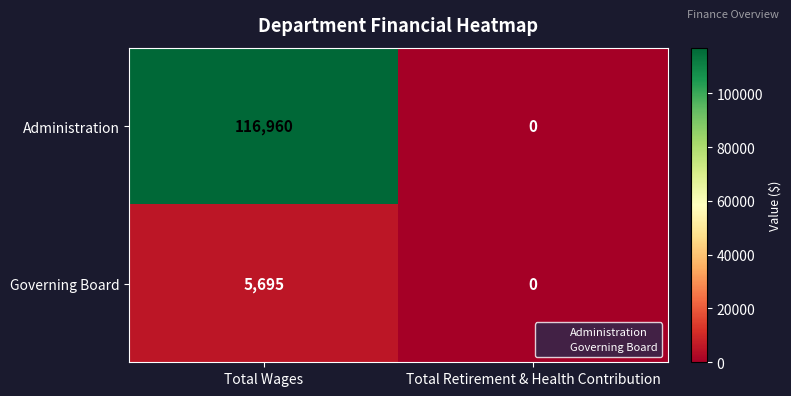

Is it true that Administration equals 40448 at Total Retirement & Health Contribution?

False